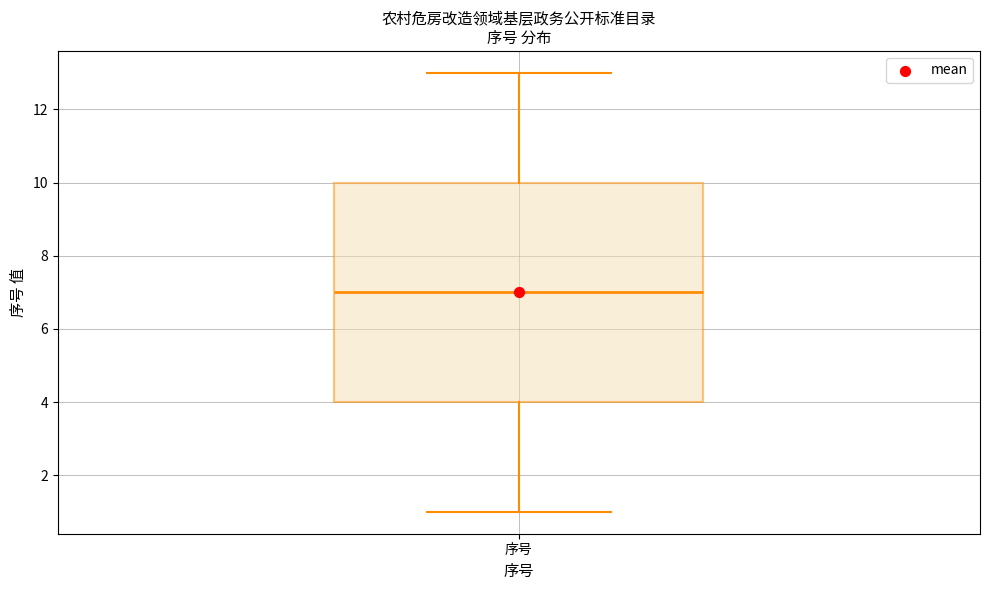

Read this box plot against the y-axis: the position of the median line, the range covered by the box, and the ends of both whiskers. The values are not printed on the chart, so give them approximately, as read against the axis.

median 7, box 4 to 10, whiskers 1 to 13